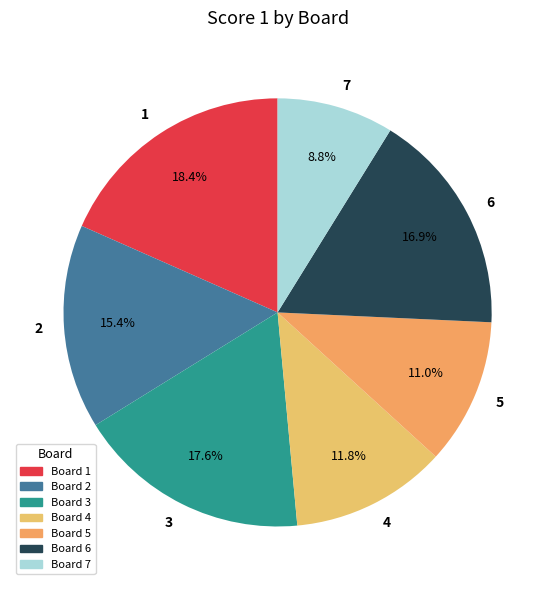

Count the number of slices in the pie.

7